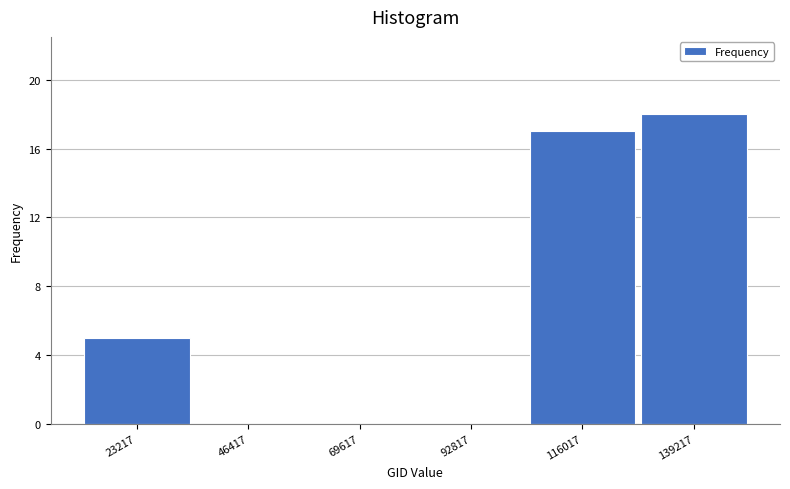

Reading right to left, what are all the values shown in this chart?

139217=18	116017=17	92817=0	69617=0	46417=0	23217=5